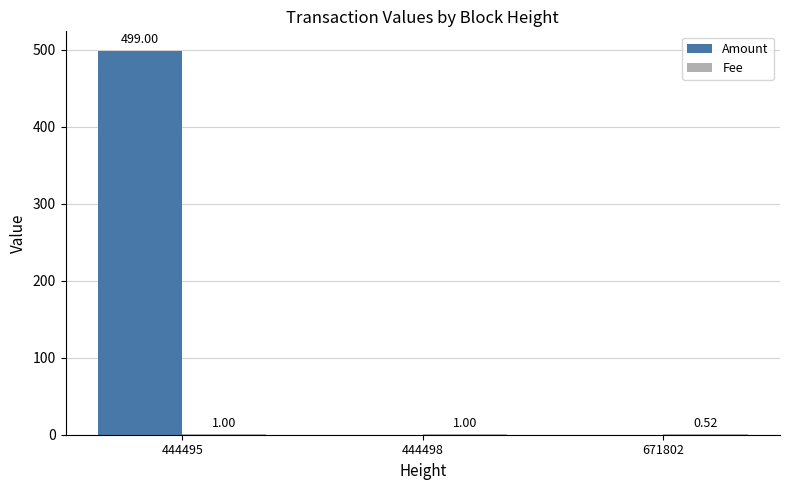

At which category is the sum across all series the highest?

444495